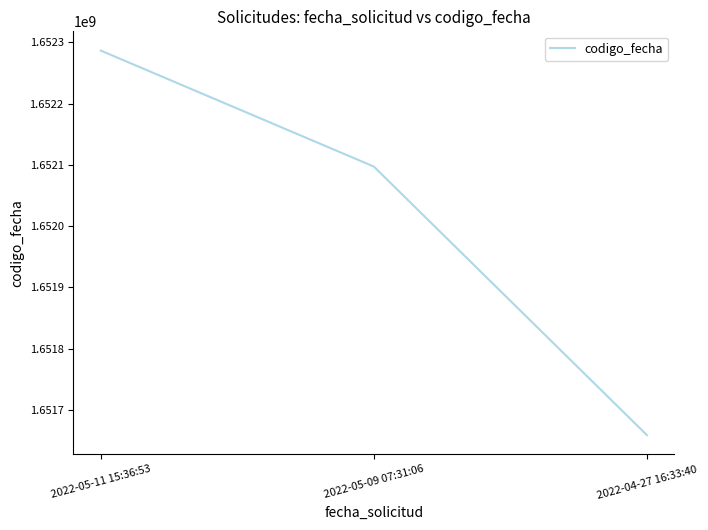

Which label corresponds to the smallest value in the chart?

2022-04-27 16:33:40